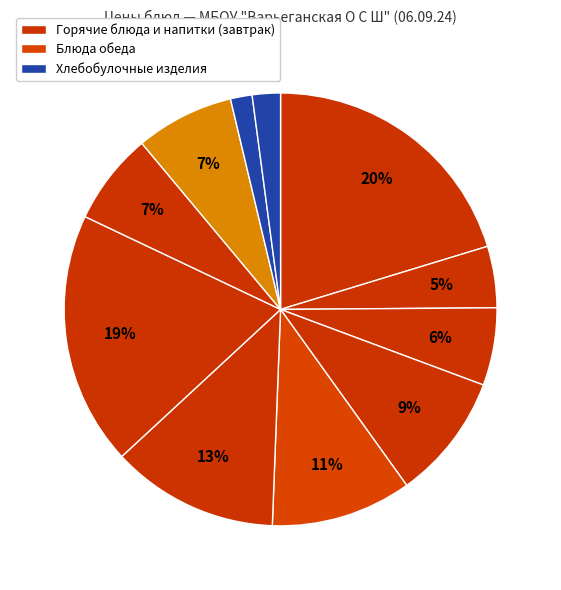

How many segments does this pie chart have?

11